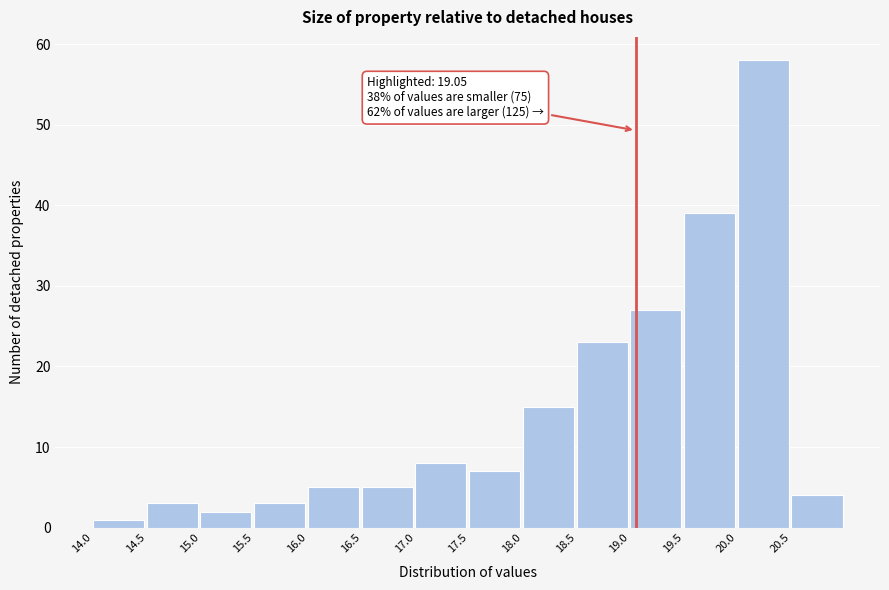

Which range on the x-axis has the tallest bar?

20.0 to 20.5